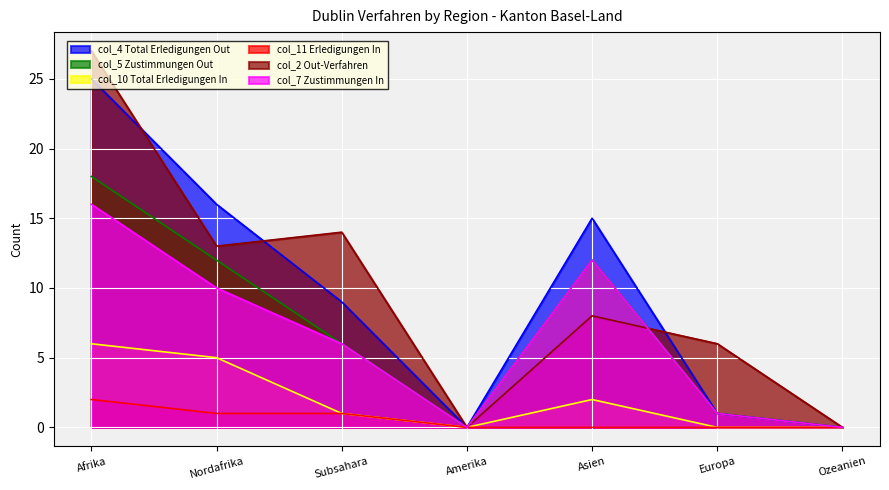

How many lines are shown in the chart?

6